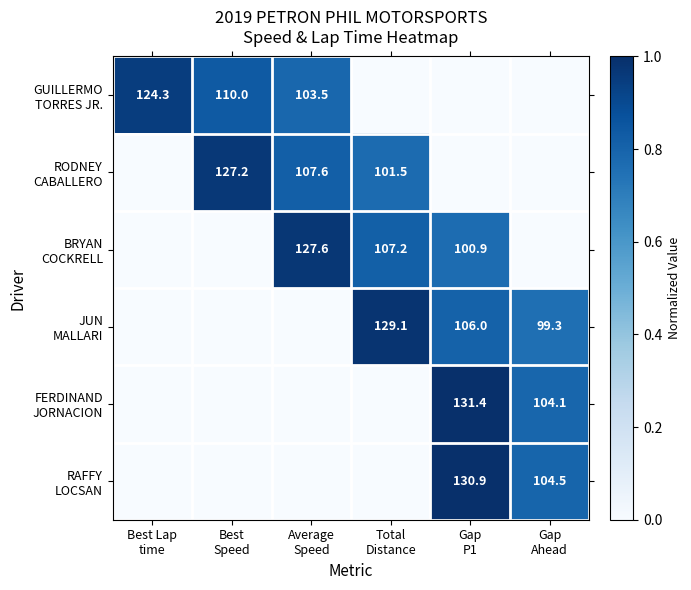

How many positive values does the BRYAN COCKRELL series have?

3